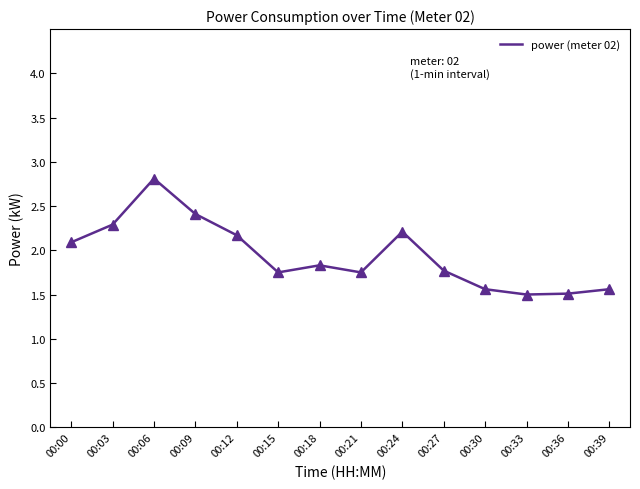

What is the maximum value for power (meter 02)?

2.8